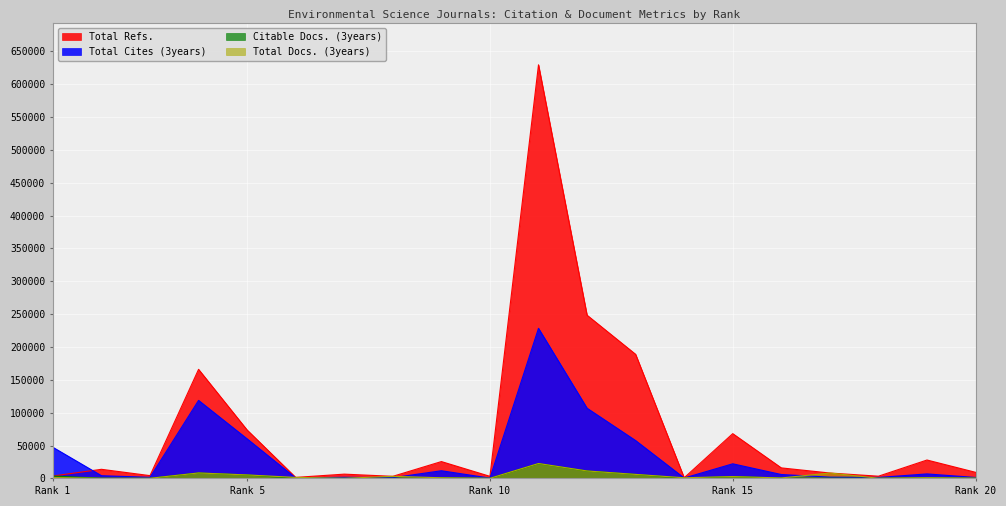

Rank the series at 4 from lowest to highest value.

Citable Docs. (3years), Total Docs. (3years), Total Cites (3years), Total Refs.